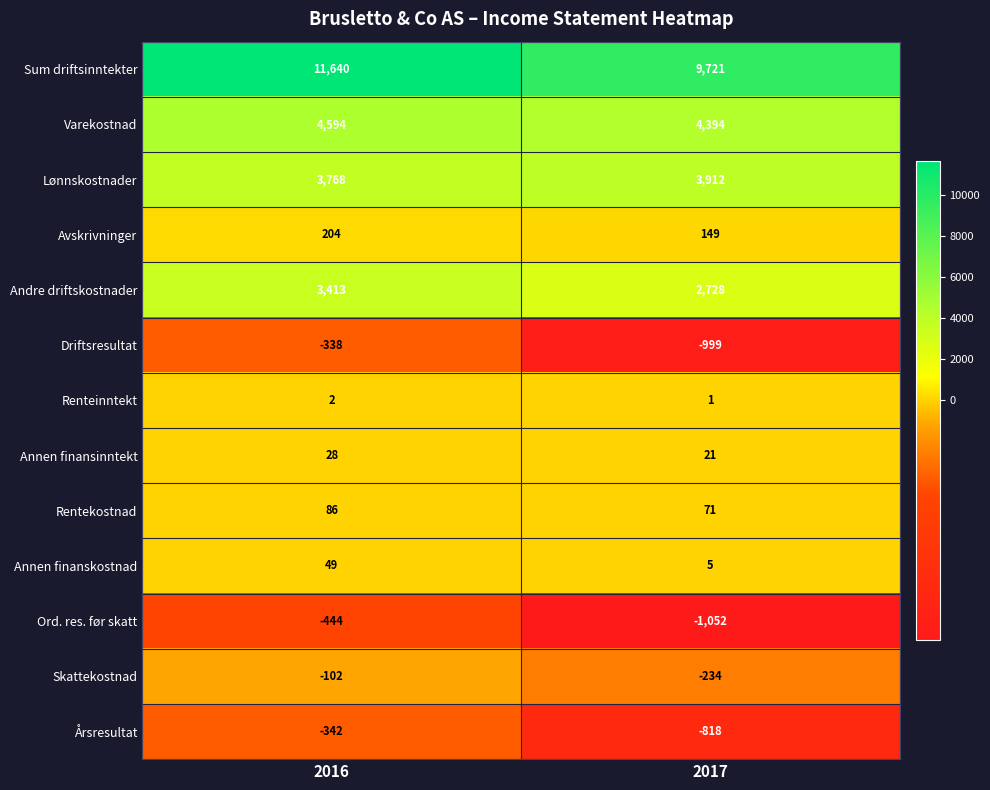

The Varekostnad series shows 2067 at 2016. True or false?

False